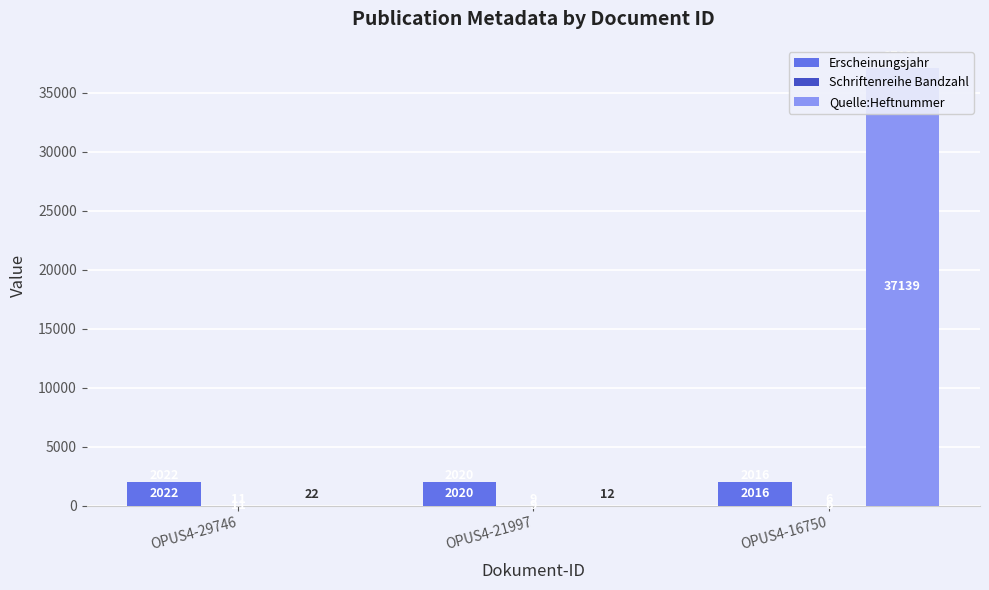

What is the difference between the highest and lowest values at OPUS4-29746?

2011